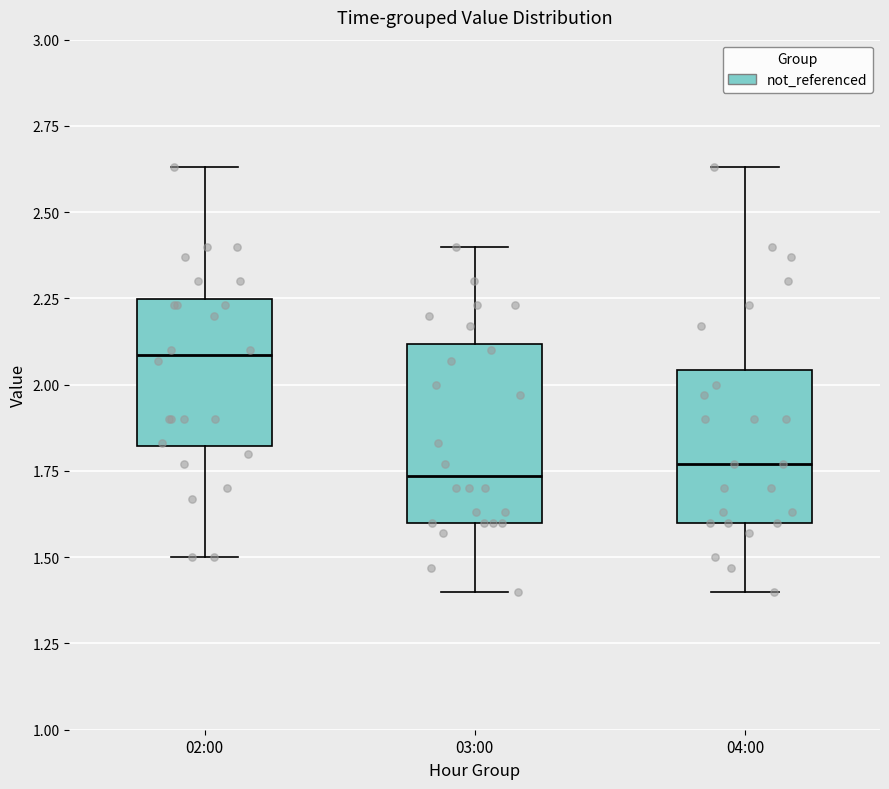

Reading left to right, transcribe this box plot: for each box, give where its median line is, the range the box spans, and where its two whiskers end, as read against the y-axis. The values are not printed on the chart, so give them approximately, as read against the axis.

02:00: median 2.10, box 1.80 to 2.25, whiskers 1.50 to 2.65
03:00: median 1.75, box 1.60 to 2.10, whiskers 1.40 to 2.40
04:00: median 1.75, box 1.60 to 2.05, whiskers 1.40 to 2.65